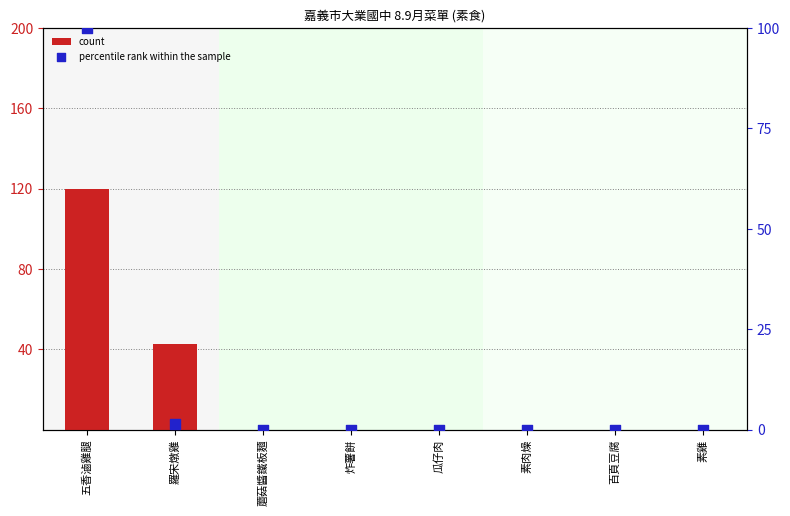

Is the value of count at 羅宋燉雞 greater than the value of percentile rank within the sample at 素肉燥?

Yes